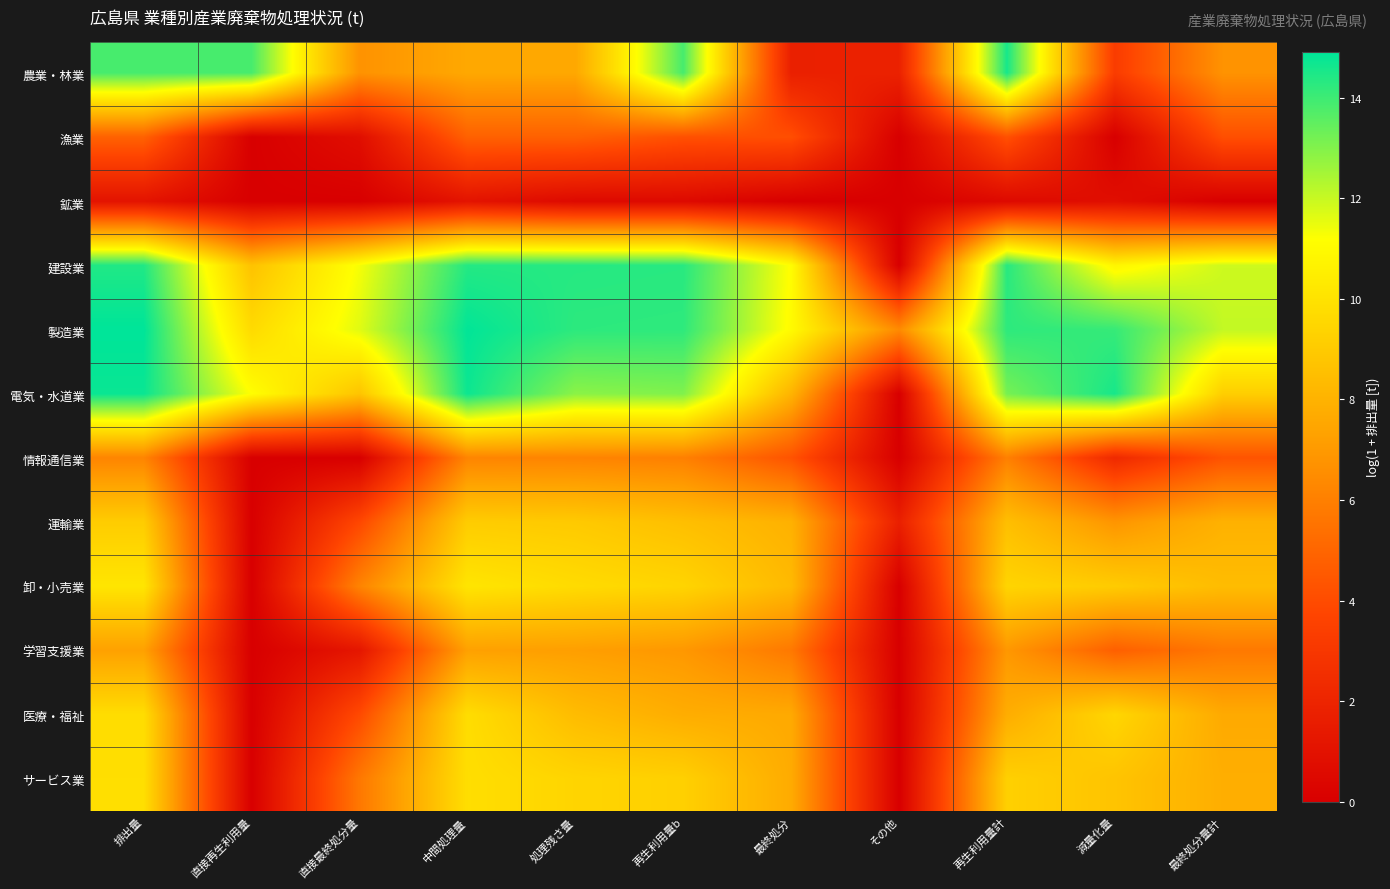

Which series has the widest spread of values?

電気・水道業